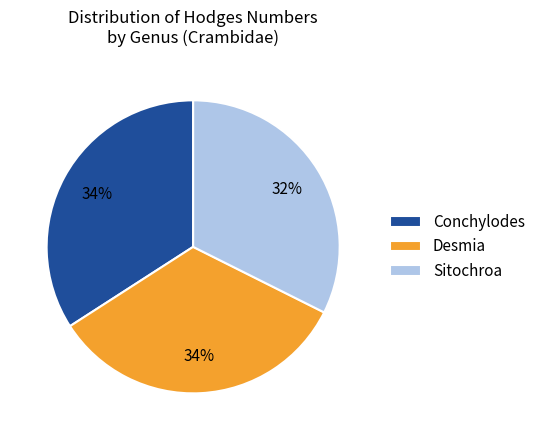

Which has a higher value, Sitochroa or Conchylodes?

Conchylodes